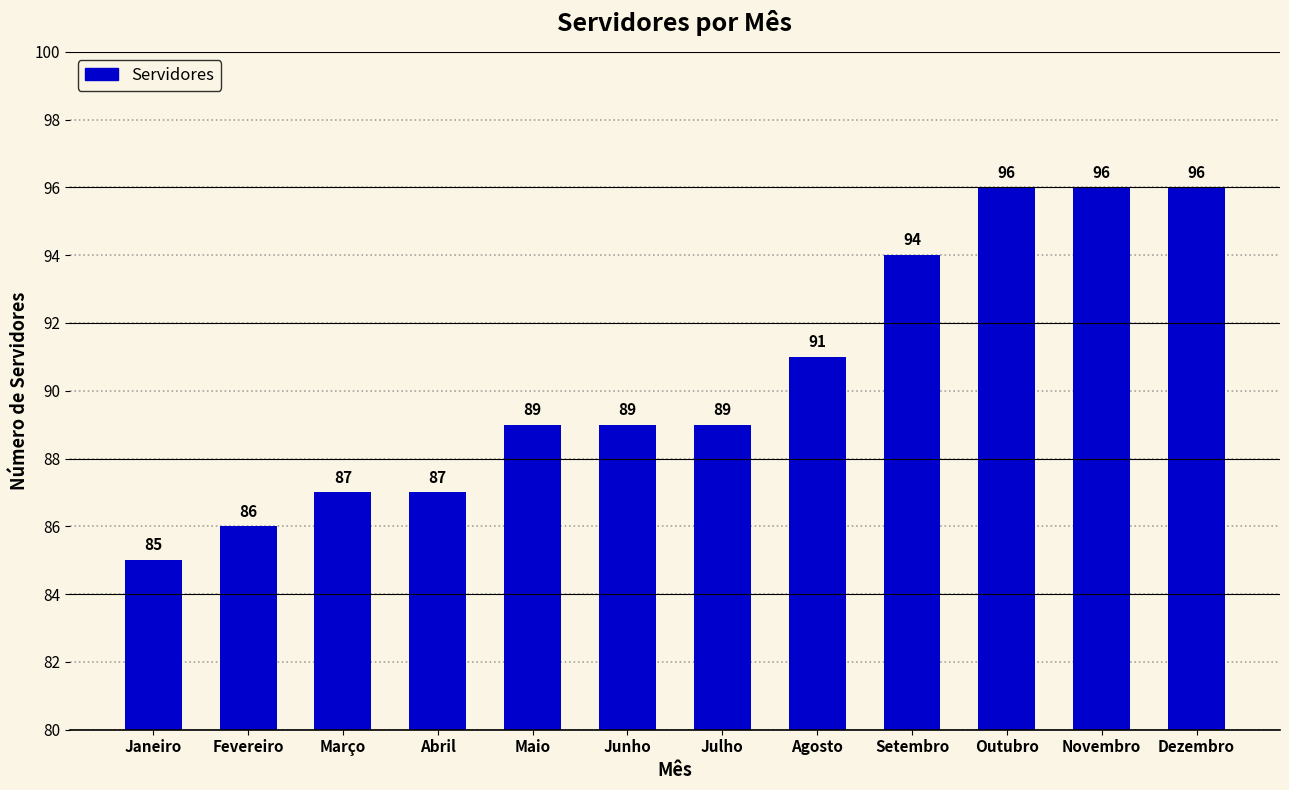

What is the minimum value shown in the chart?

85